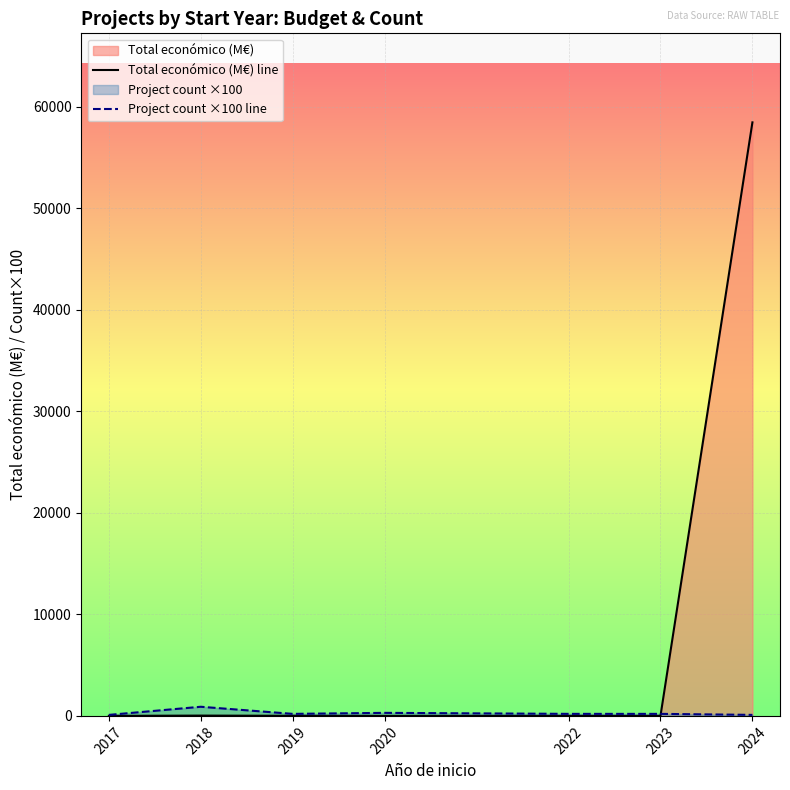

Rank the series at 2020 from lowest to highest value.

Total económico (M€) line, Project count ×100 line